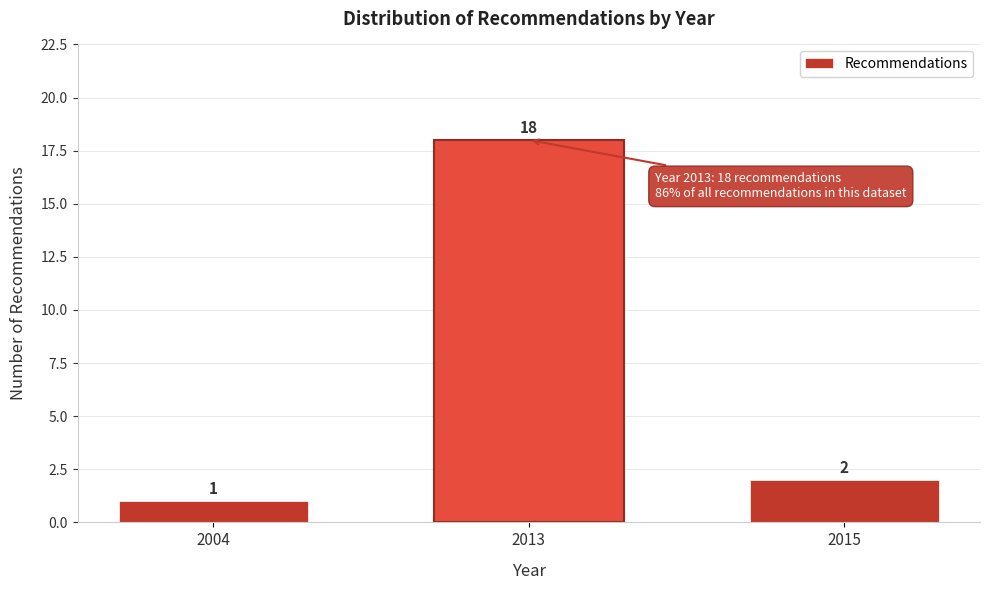

Reading right to left, list all the values displayed in this chart.

2	18	1